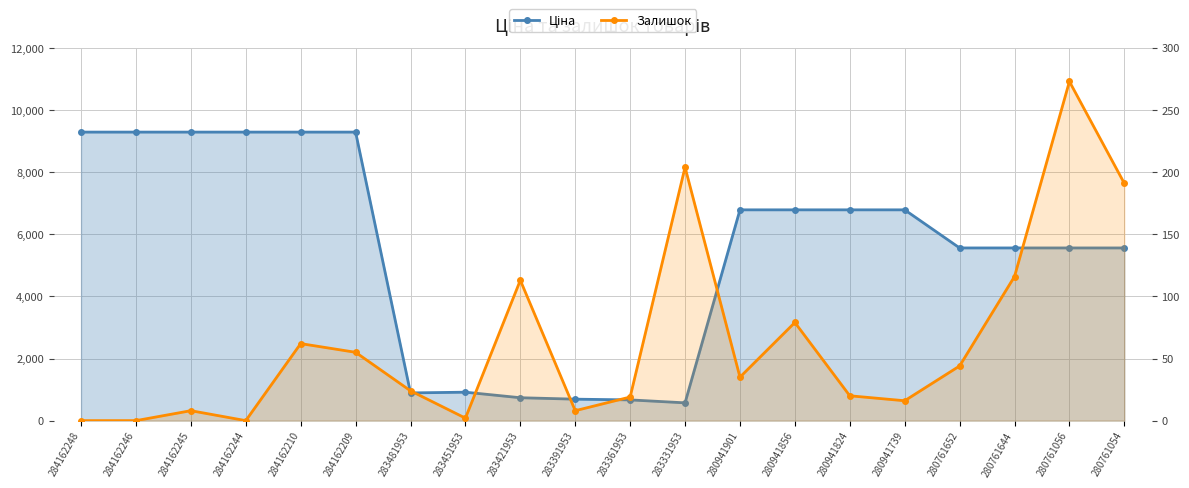

Reading left to right, transcribe all the data shown in this chart.

Ціна: 284162248=9290.5	284162246=9290.5	284162245=9290.5	284162244=9290.5	284162210=9290.5	284162209=9290.5	283481953=892.2	283451953=915.8	283421953=737.2	283391953=691.0	283361953=667.4	283331953=572.7	280941901=6787.1	280941856=6787.1	280941824=6787.1	280941739=6787.1	280761652=5560.3	280761644=5560.3	280761056=5560.3	280761054=5560.3
Залишок: 284162248=0.0	284162246=0.0	284162245=8.0	284162244=0.0	284162210=62.0	284162209=55.0	283481953=24.0	283451953=2.0	283421953=113.0	283391953=8.0	283361953=19.0	283331953=204.0	280941901=35.0	280941856=79.0	280941824=20.0	280941739=16.0	280761652=44.0	280761644=116.0	280761056=273.0	280761054=191.0